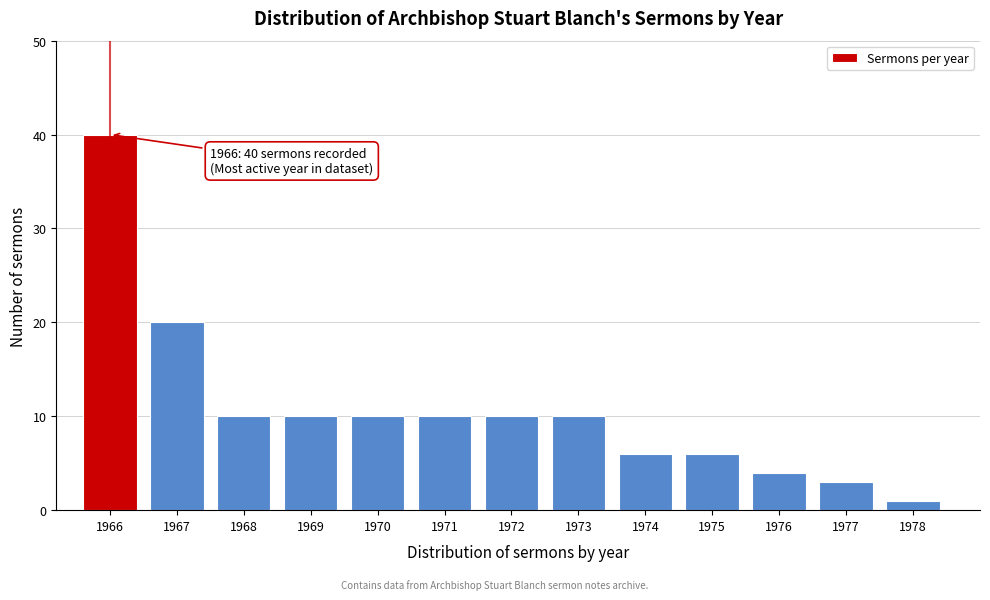

Which range on the x-axis has the tallest bar?

1965.5 to 1966.5